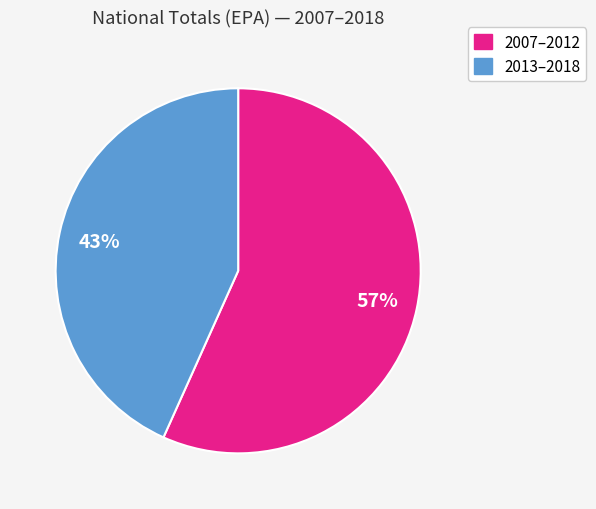

To the nearest percent, what is the average slice percentage?

50%